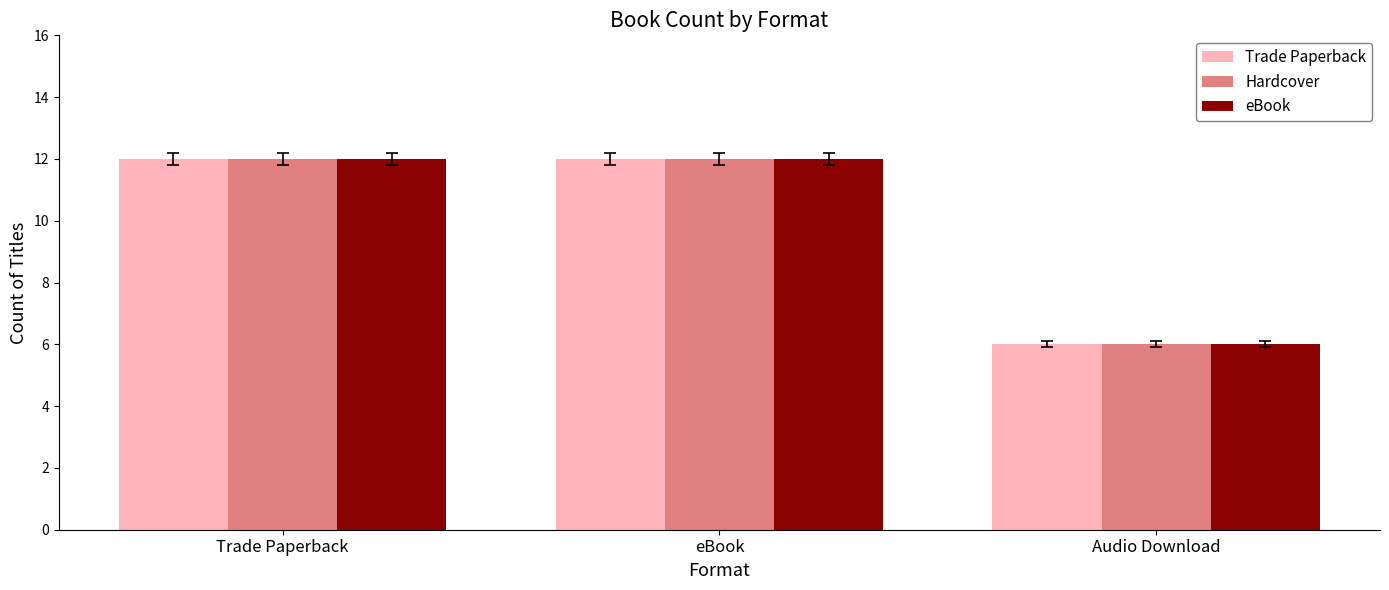

The value of Trade Paperback at Trade Paperback is 12. True or false?

True